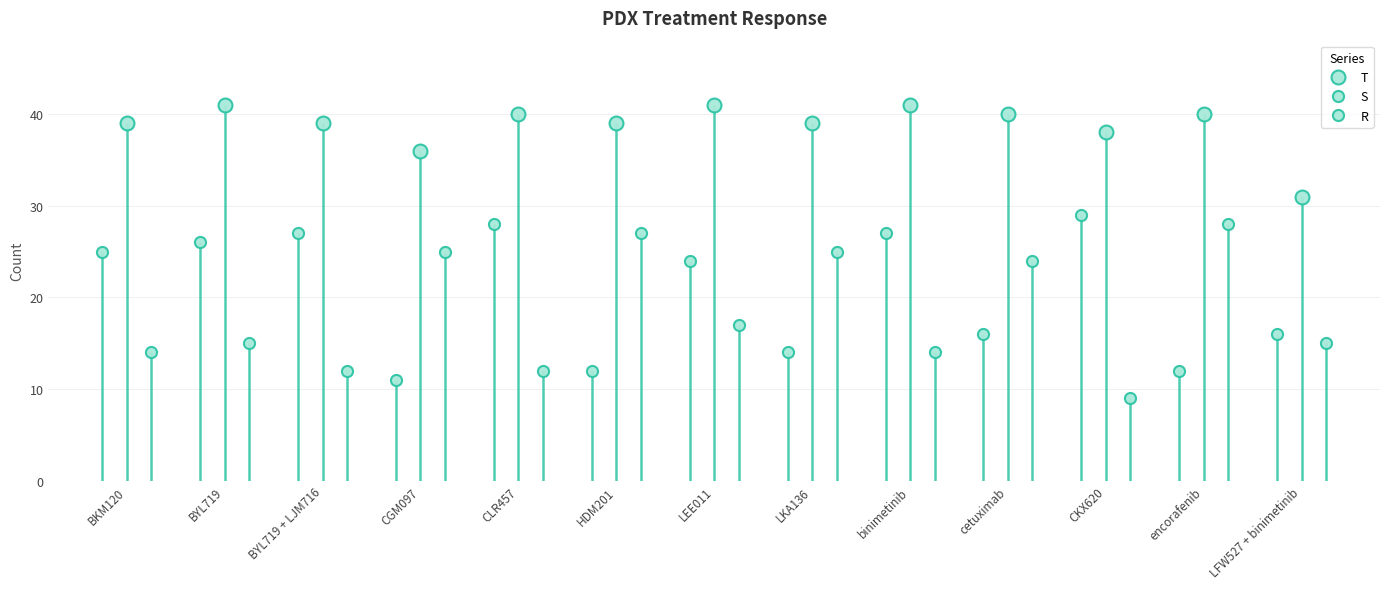

What is the maximum value shown in the chart?

41